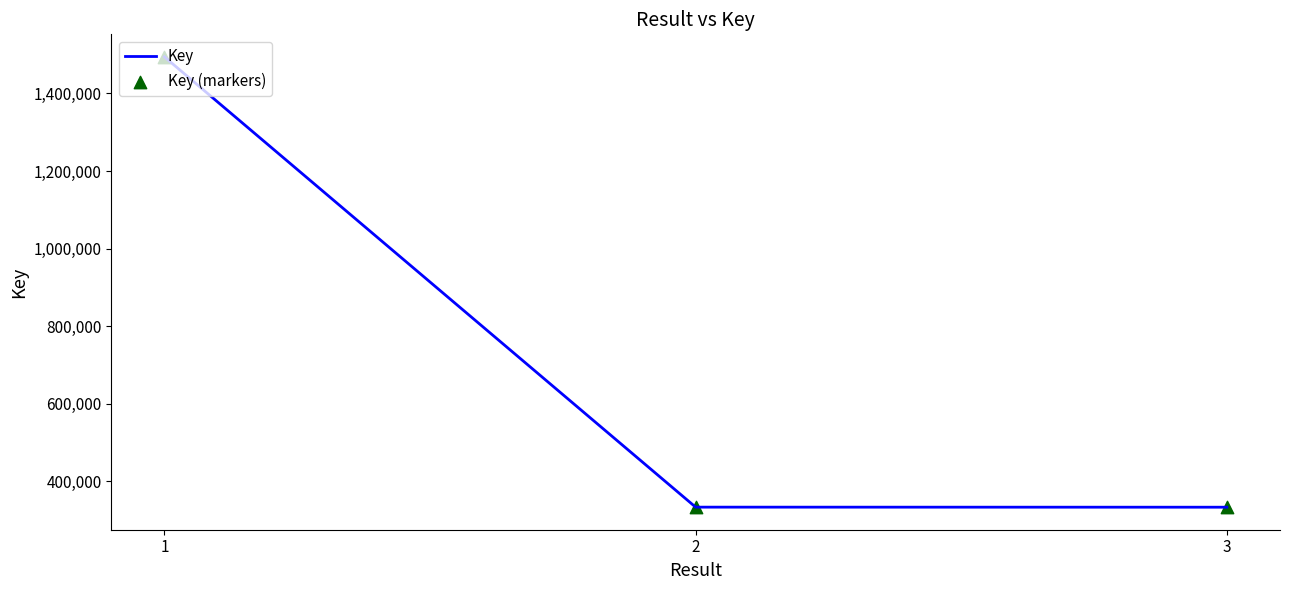

What is the difference between the maximum and minimum values?

1160651